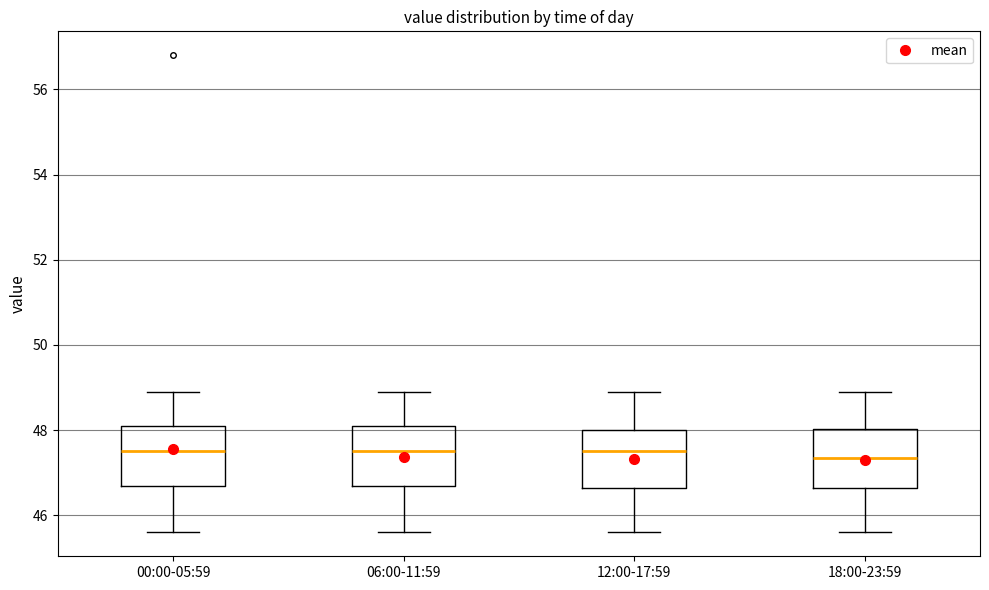

Reading left to right, read every box against the y-axis: the position of its median line, the range the box covers, and the ends of its whiskers. The values are not printed on the chart, so give them approximately, as read against the axis.

00:00-05:59: median 47.6, box 46.8 to 48.2, whiskers 45.6 to 49.0
06:00-11:59: median 47.6, box 46.8 to 48.2, whiskers 45.6 to 49.0
12:00-17:59: median 47.6, box 46.6 to 48.0, whiskers 45.6 to 49.0
18:00-23:59: median 47.4, box 46.6 to 48.0, whiskers 45.6 to 49.0